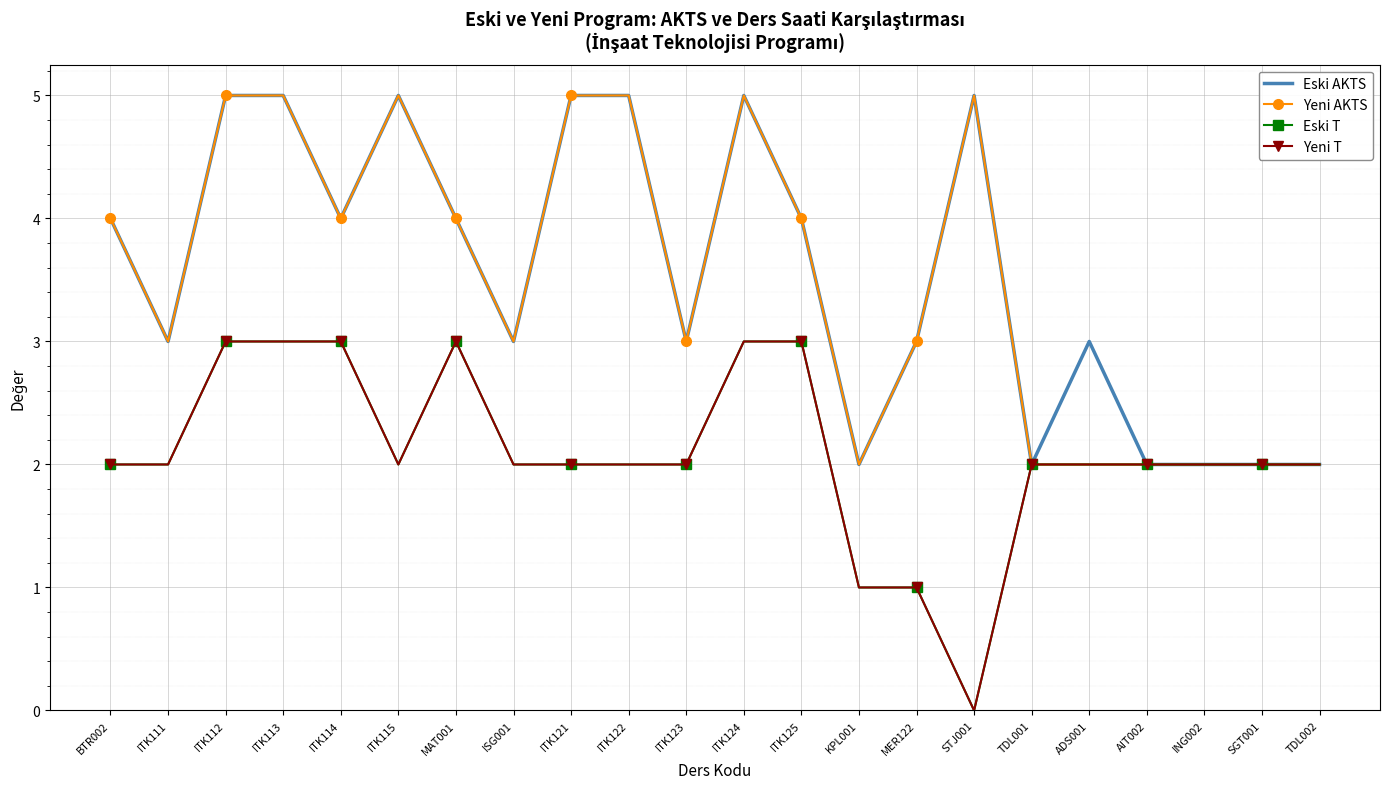

True or false: Eski AKTS and Yeni AKTS cross at least once.

False